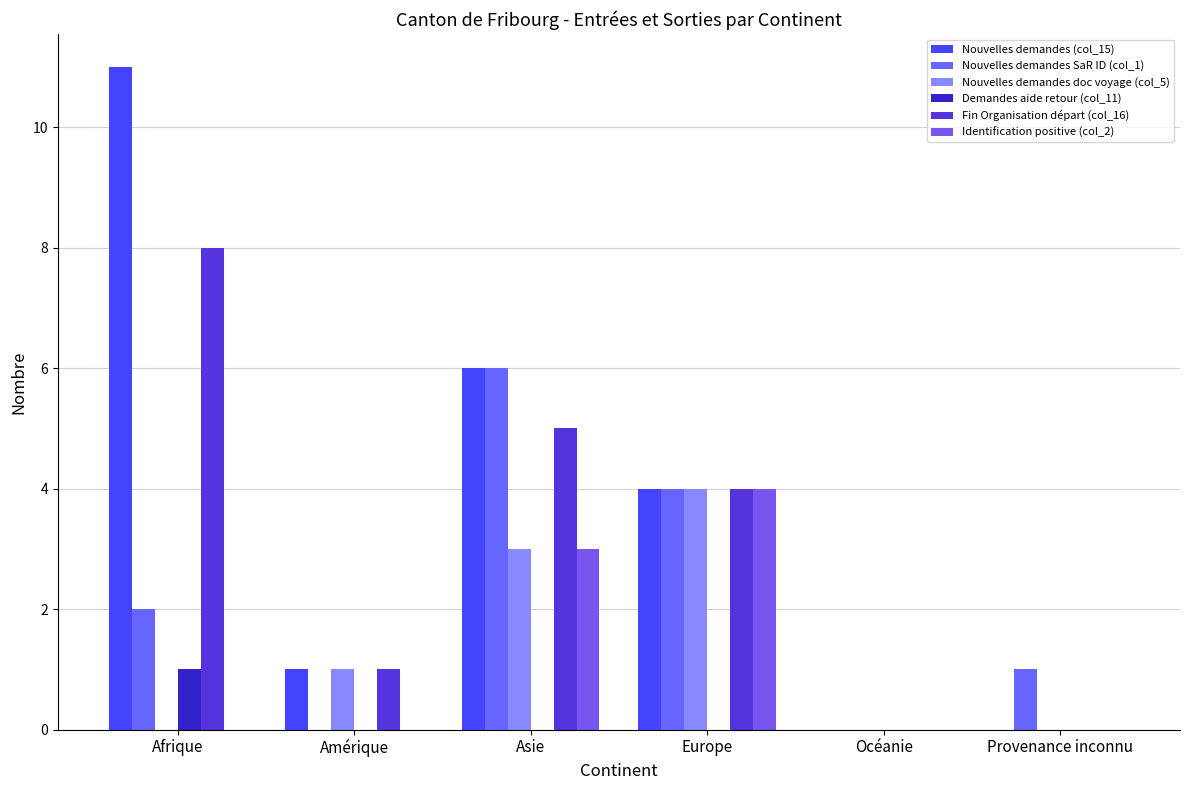

At which label is Nouvelles demandes doc voyage (col_5) closest to 2?

Amérique